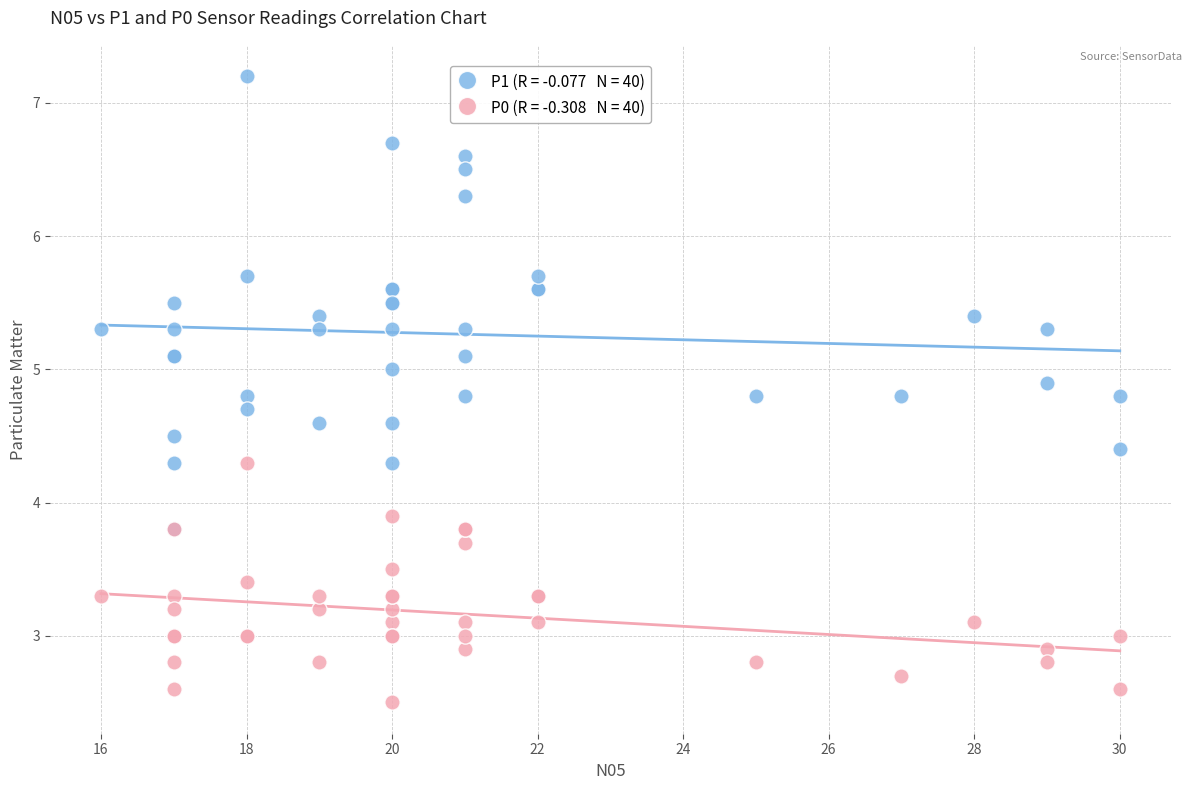

Across all series, what Y value is closest to 4?

3.9